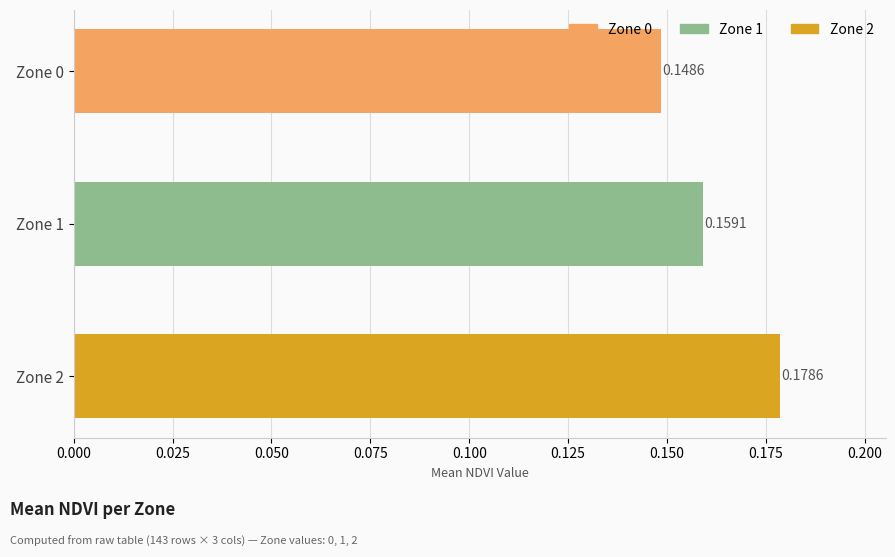

What is the sum of the values at Zone 2 and Zone 0?

0.3